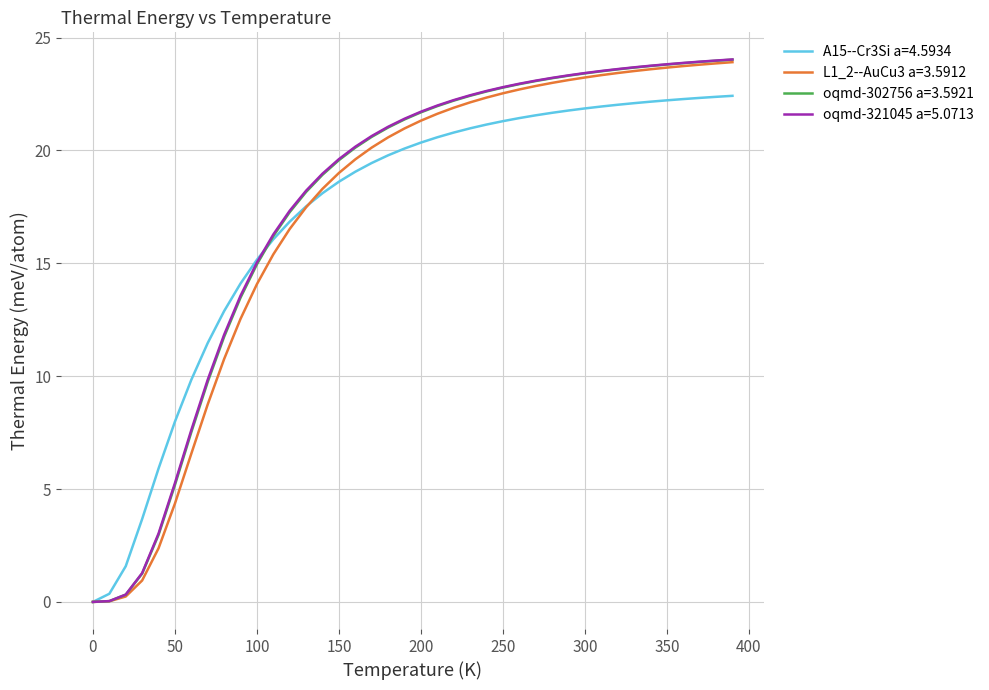

What is the highest value of the oqmd-321045 a=5.0713 series?

24.0